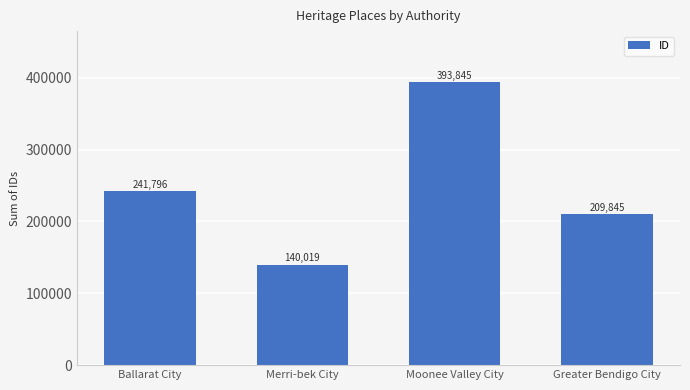

What is the label of the 1st bar from the left?

Ballarat City